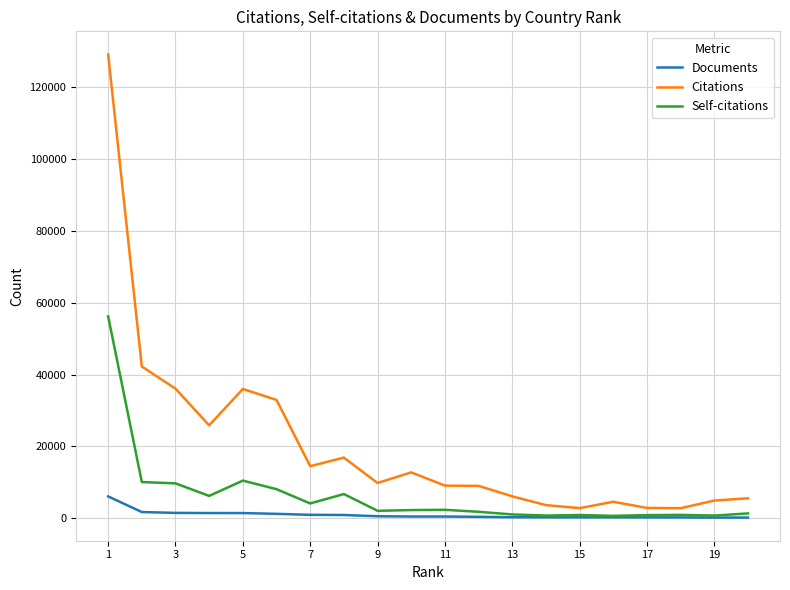

In Self-citations, how many points are higher than both neighbors (excluding endpoints)?

5